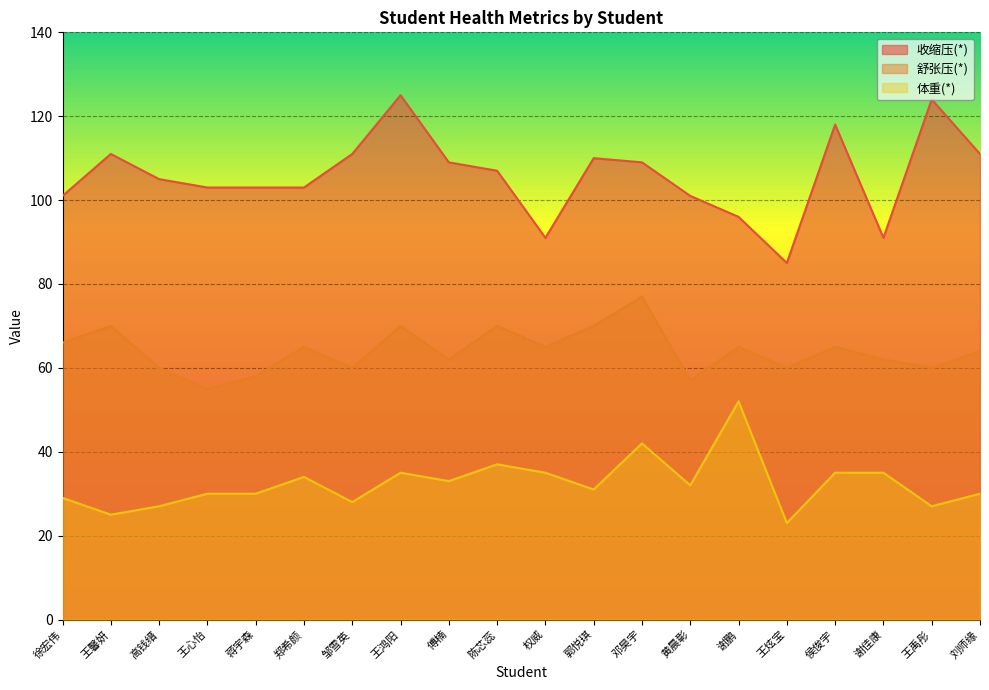

Reading left to right, extract all data points from this chart.

收缩压(*): 101	111	105	103	103	103	111	125	109	107	91	110	109	101	96	85	118	91	124	111
舒张压(*): 66	70	60	55	58	65	60	70	62	70	65	70	77	57	65	60	65	62	60	64
体重(*): 29	25	27	30	30	34	28	35	33	37	35	31	42	32	52	23	35	35	27	30